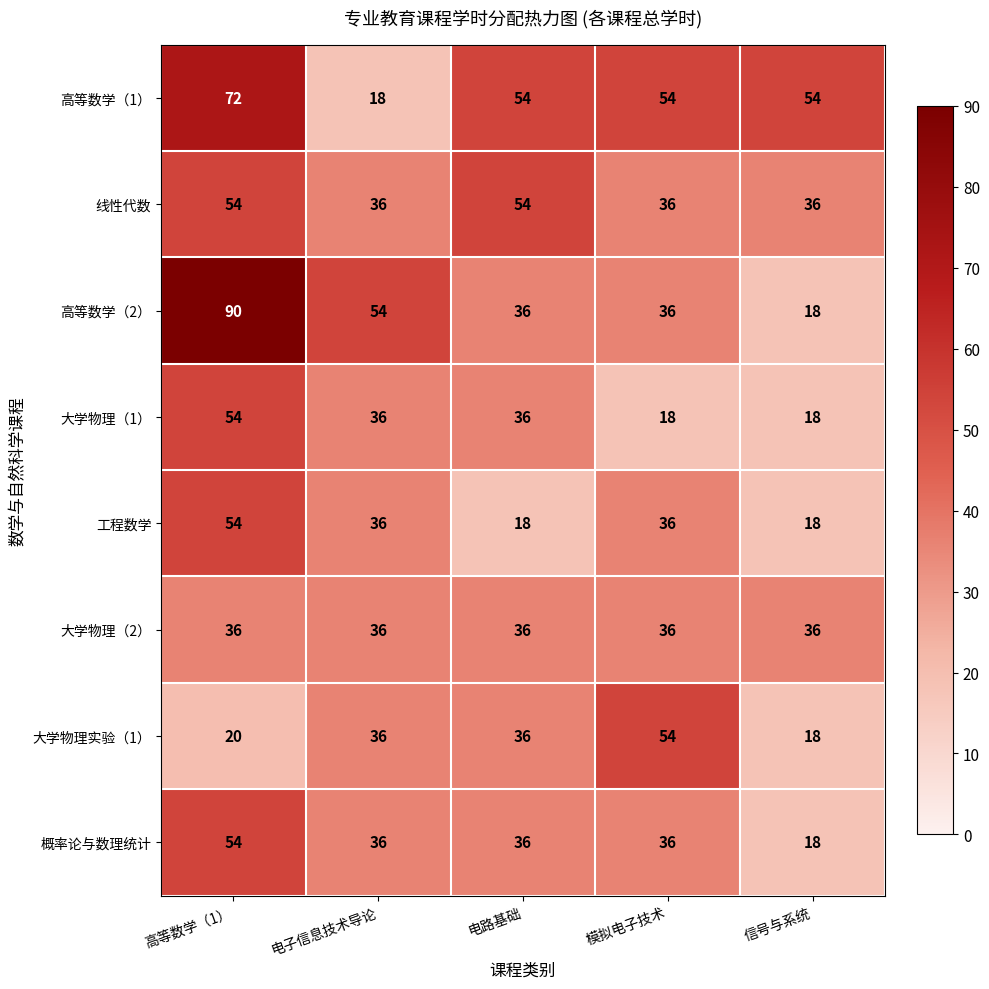

At how many categories does at least one series exceed 52?

5